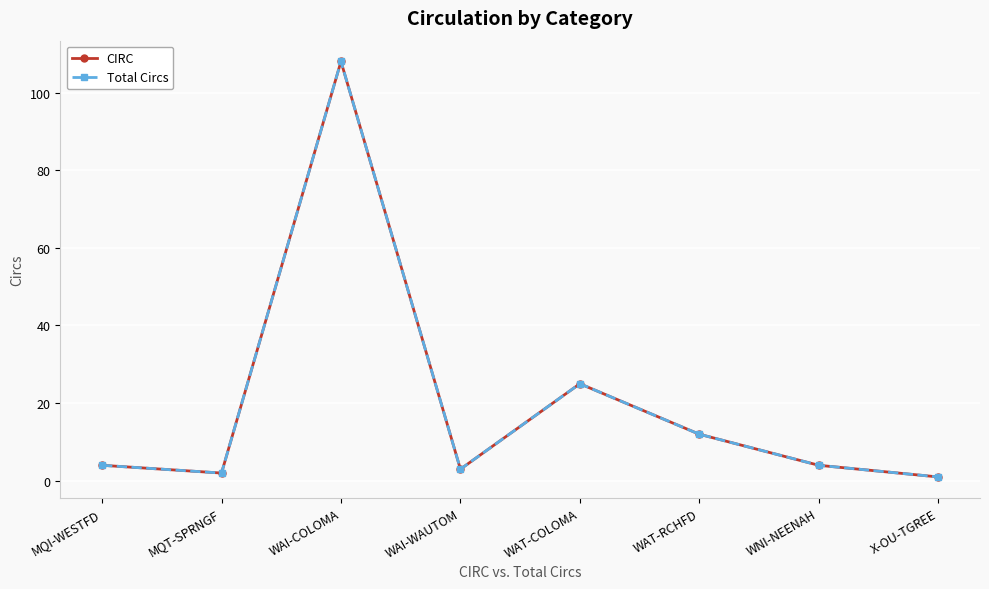

Is it true that Total Circs equals 5 at WAI-WAUTOM?

False